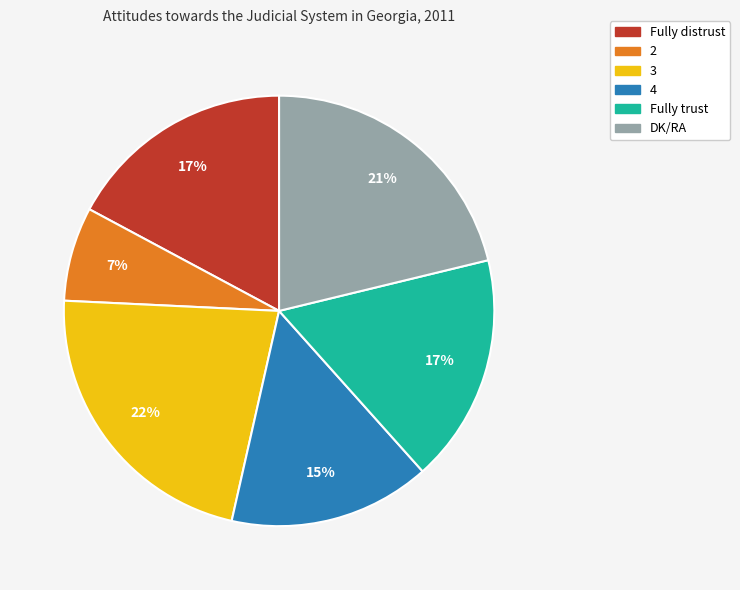

Is it true that DK/RA is 21% of the pie?

True